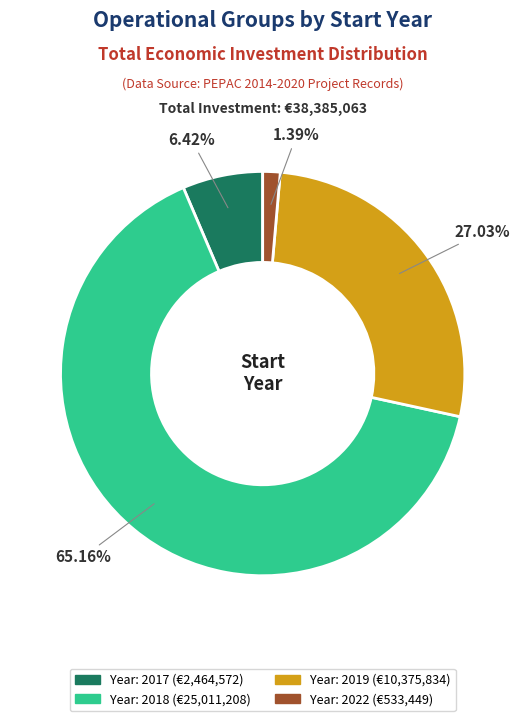

Does any single category account for the majority?

Yes